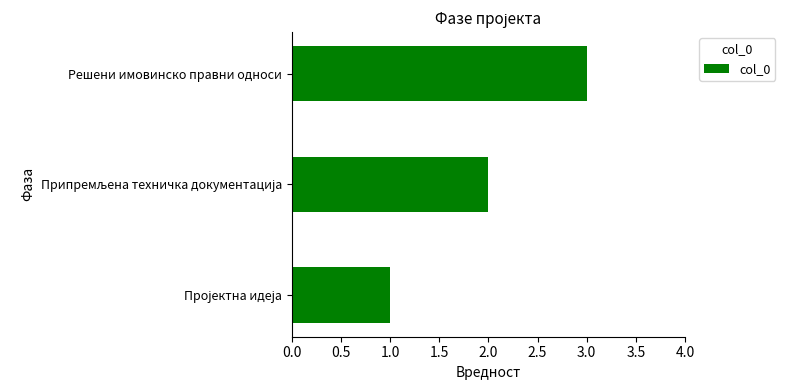

True or false: the data shows 3 at Решени имовинско правни односи.

True